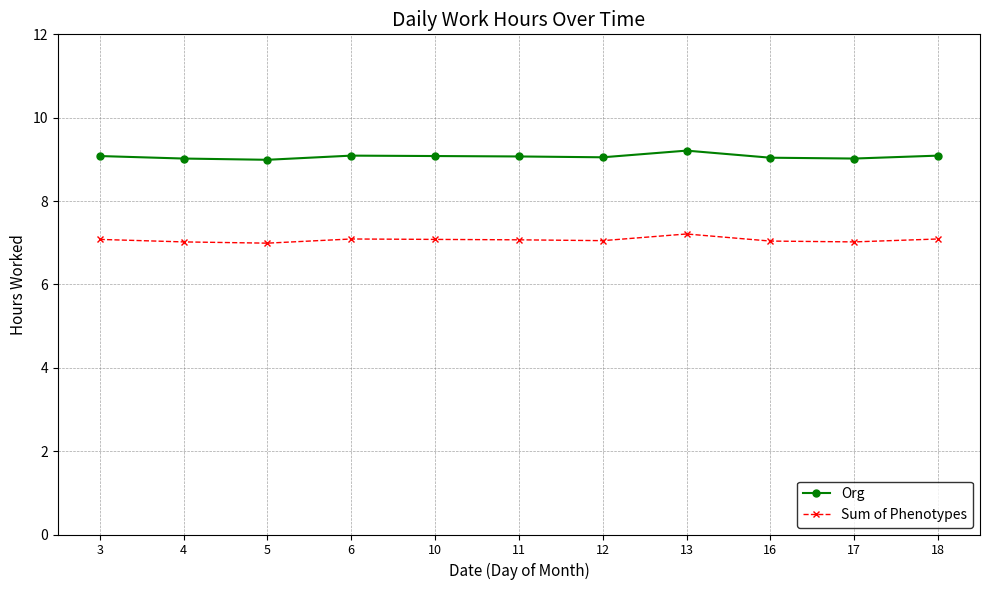

True or false: Org has more than 0 points higher than both neighbors.

True